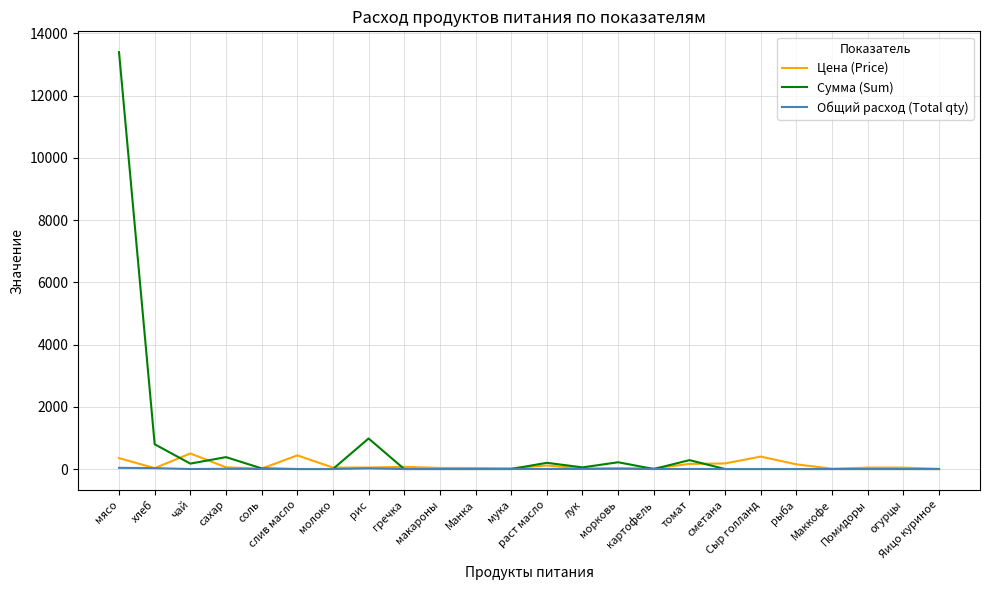

Where is the first local maximum for Сумма (Sum)?

сахар